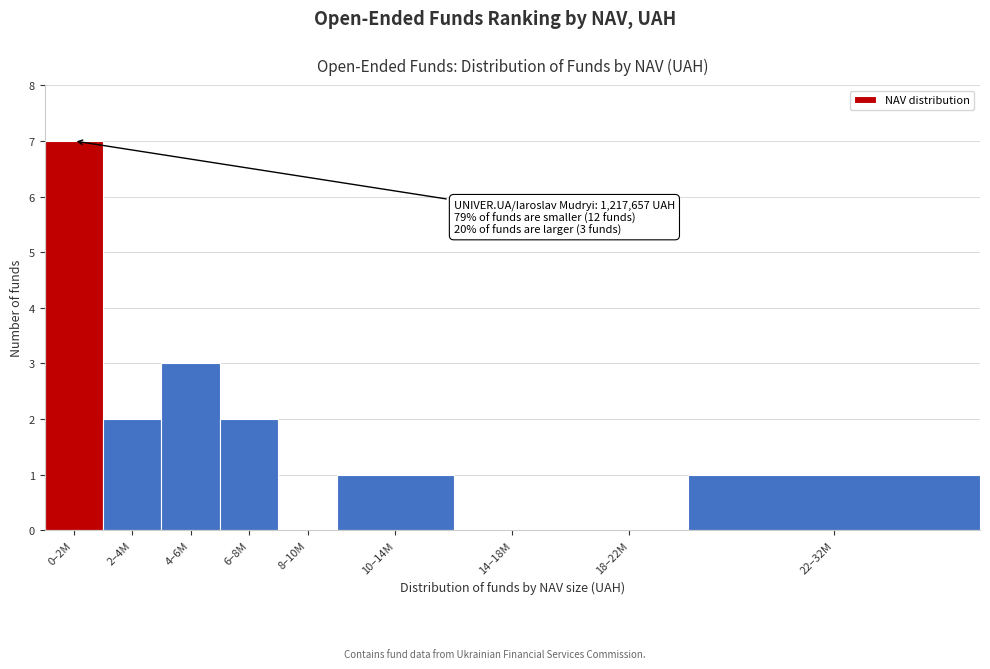

Reading right to left, what are all the values shown in this chart?

22–32M=1	18–22M=0	14–18M=0	10–14M=1	8–10M=0	6–8M=2	4–6M=3	2–4M=2	0–2M=7